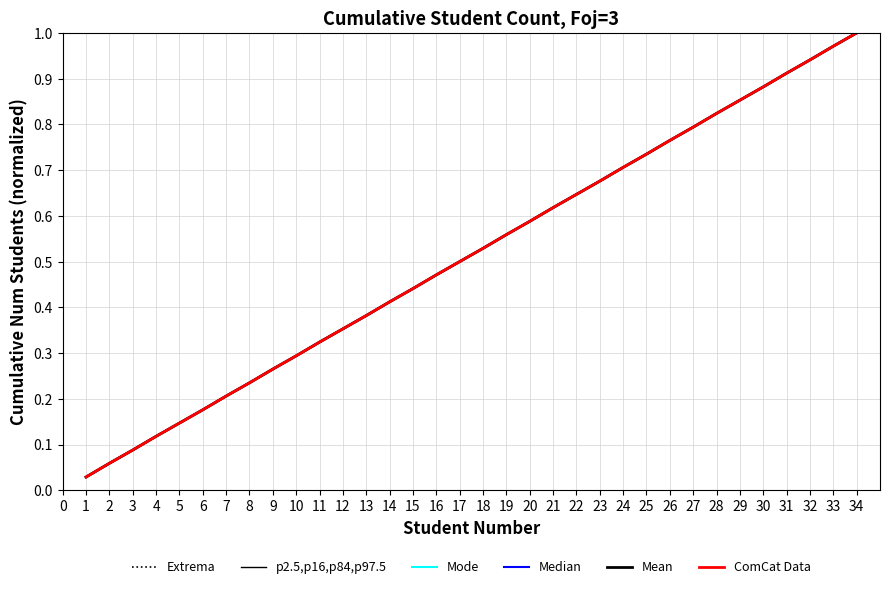

Which category has the highest value in the Extrema series?

34